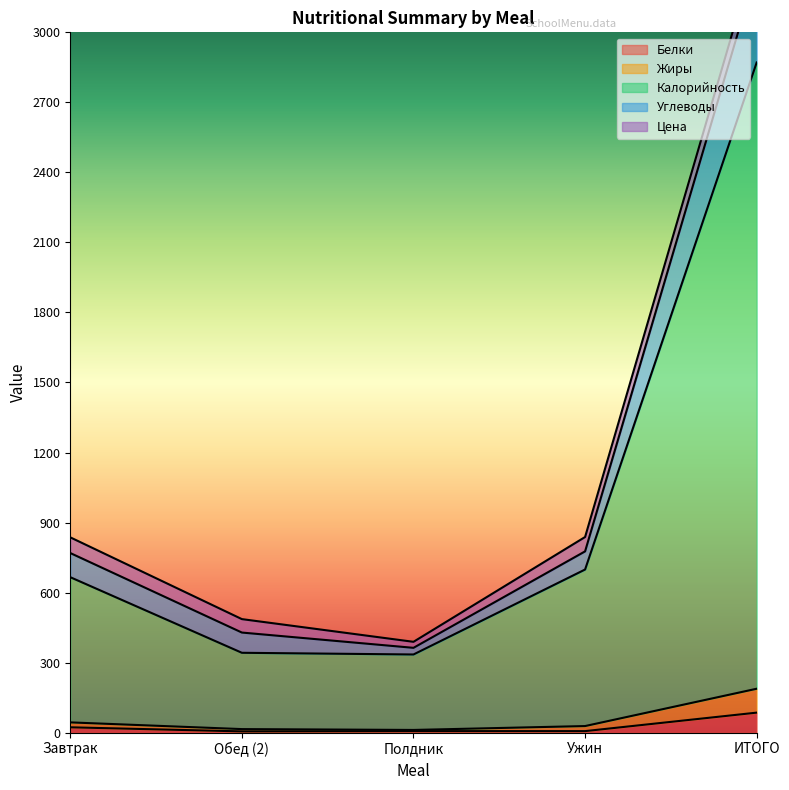

At how many categories does at least one series exceed 2246?

1